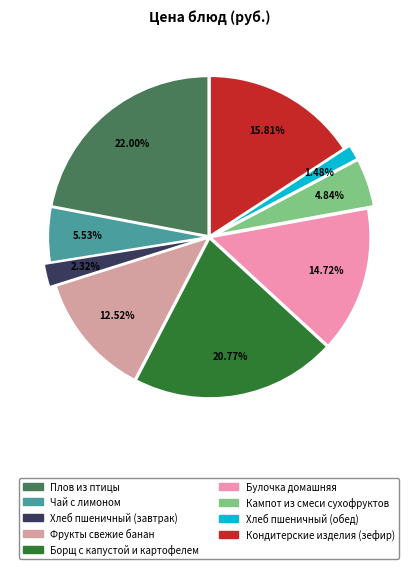

Which has a higher value, Фрукты свежие банан or Плов из птицы?

Плов из птицы